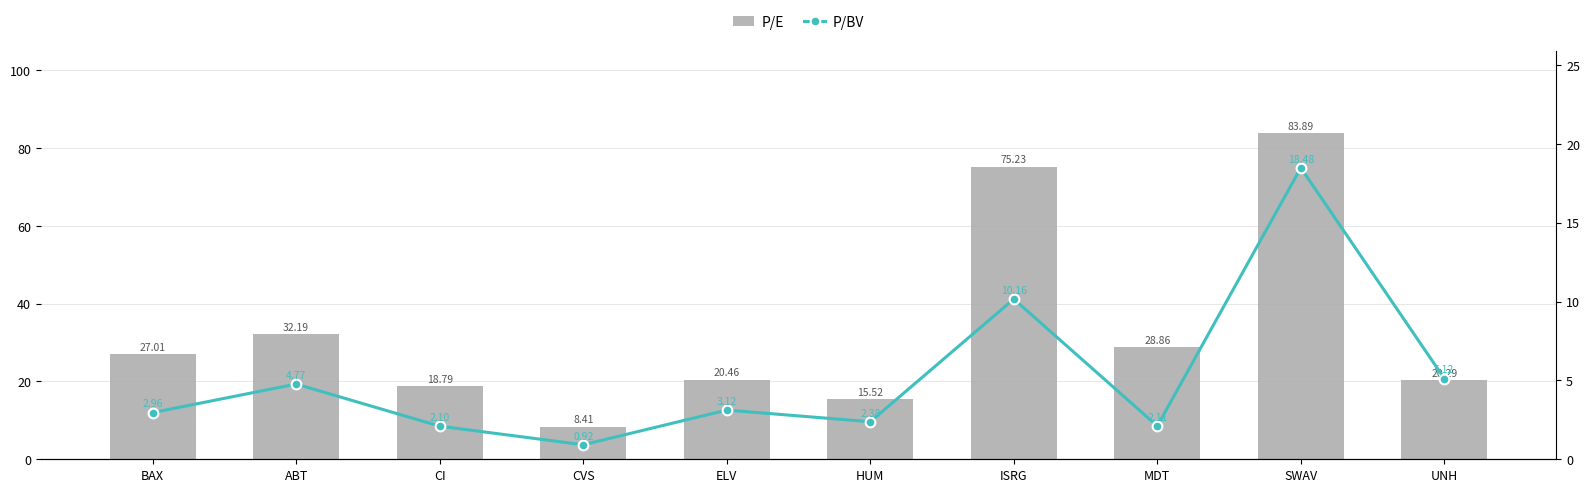

What is the total value across all series at BAX?

30.0